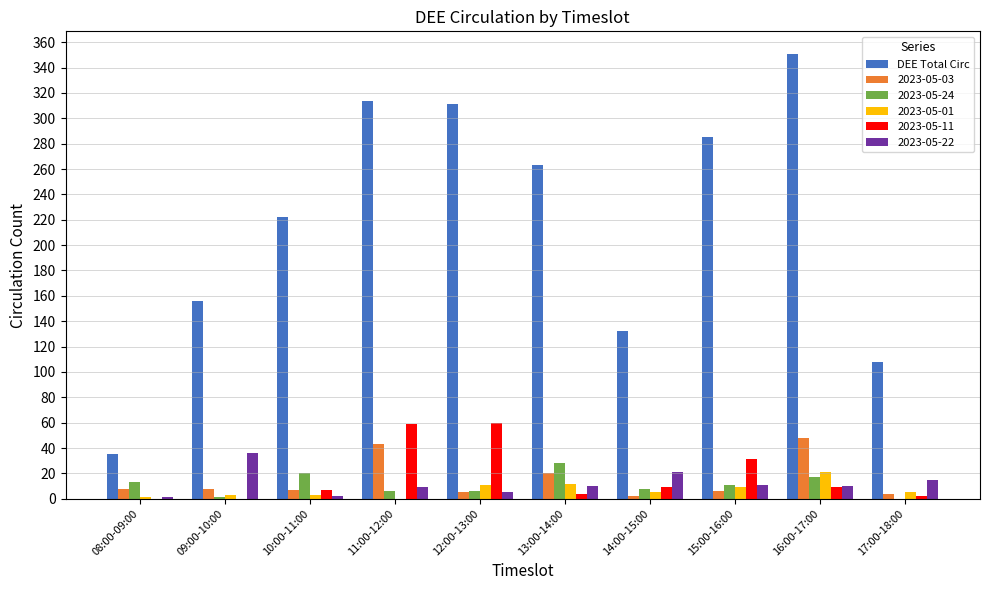

What is the sum of all 2023-05-24 values?

110